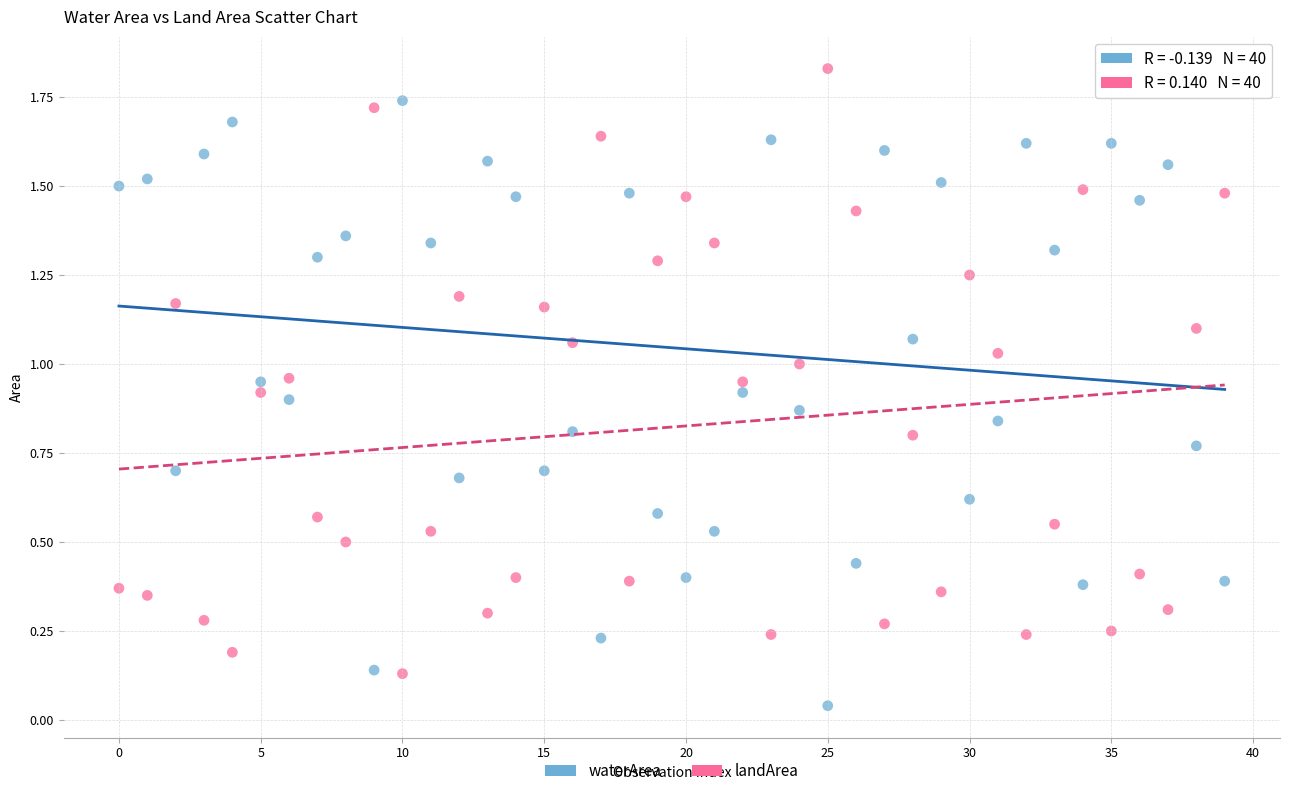

Which series reaches the maximum Y coordinate?

landArea